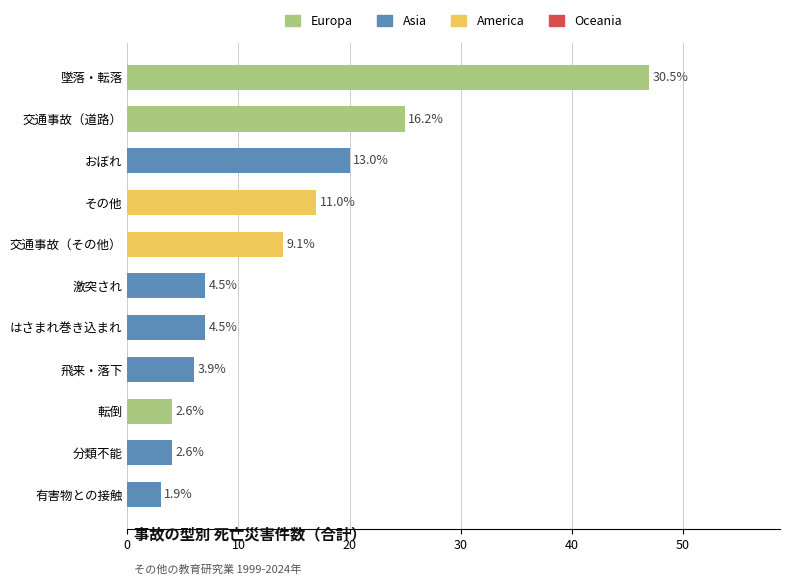

How many bars are there in total?

11